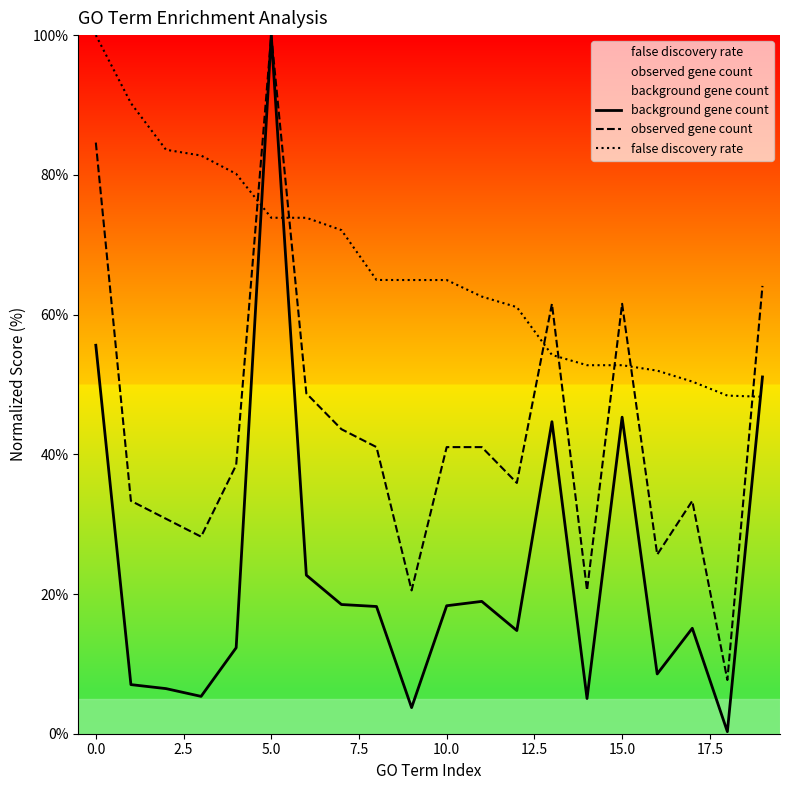

Is this an area chart (filled region under the line)?

No